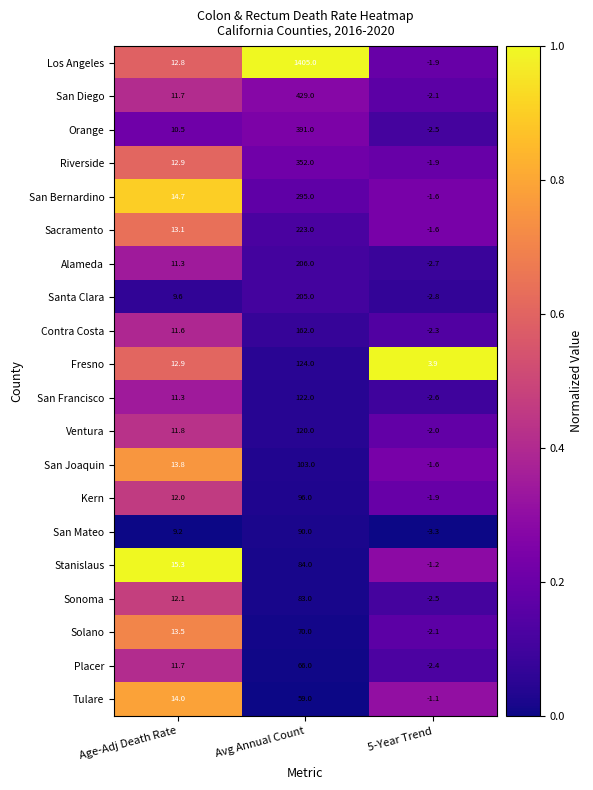

Where is Orange nearest to the value 194?

Age-Adj Death Rate